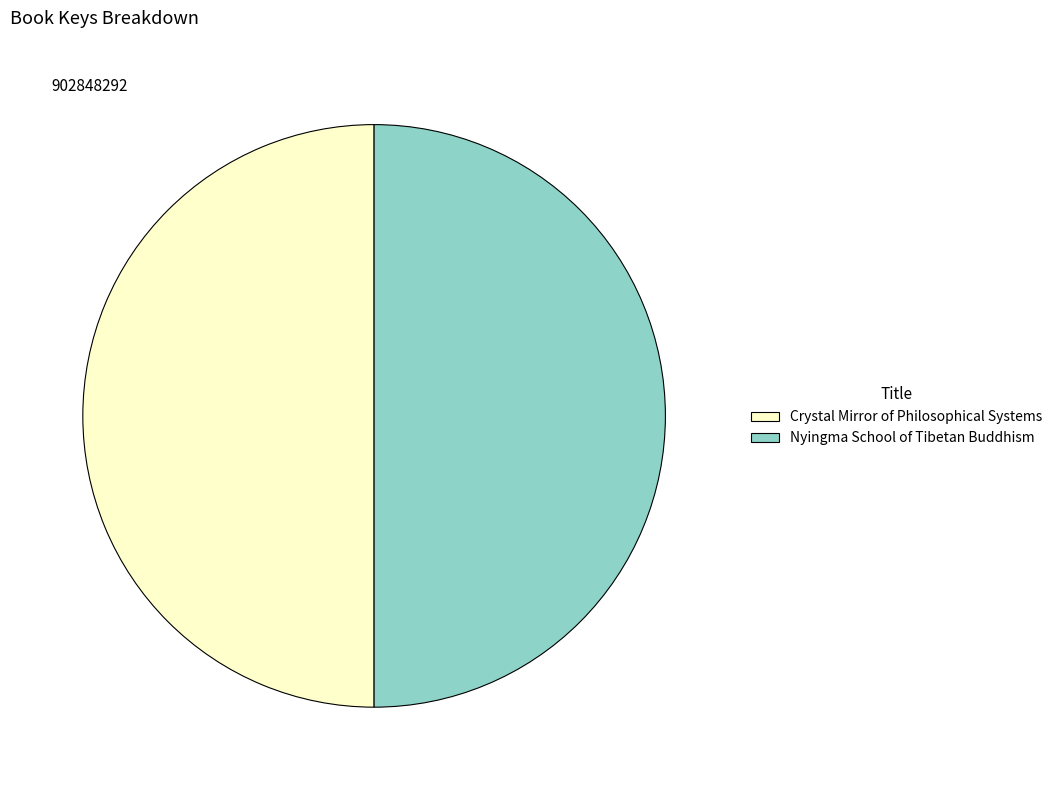

Combined, do Nyingma School of Tibetan Buddhism and Crystal Mirror of Philosophical Systems account for over 50%?

Yes